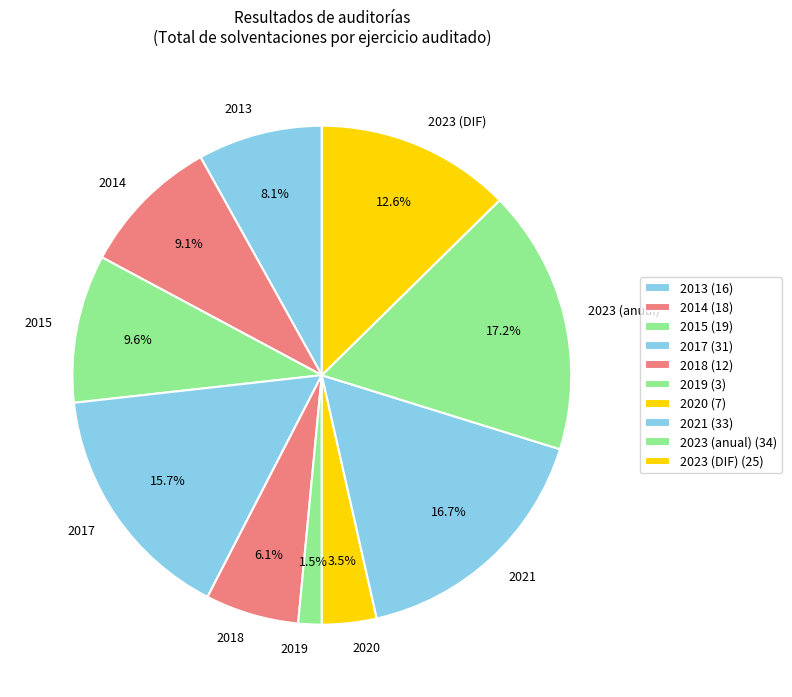

To the nearest percent, what portion does 2023 (DIF) represent?

13%